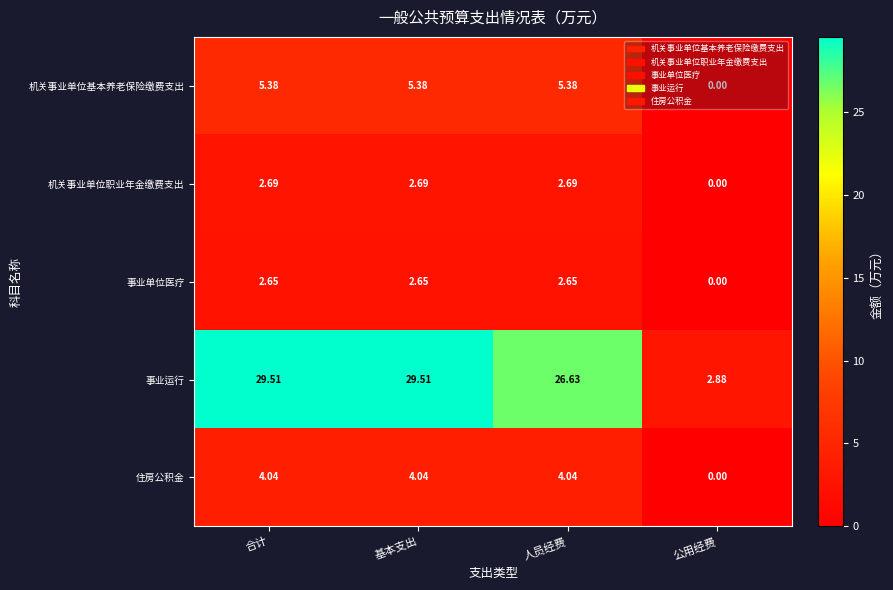

Which series changed the most between 基本支出 and 公用经费?

事业运行